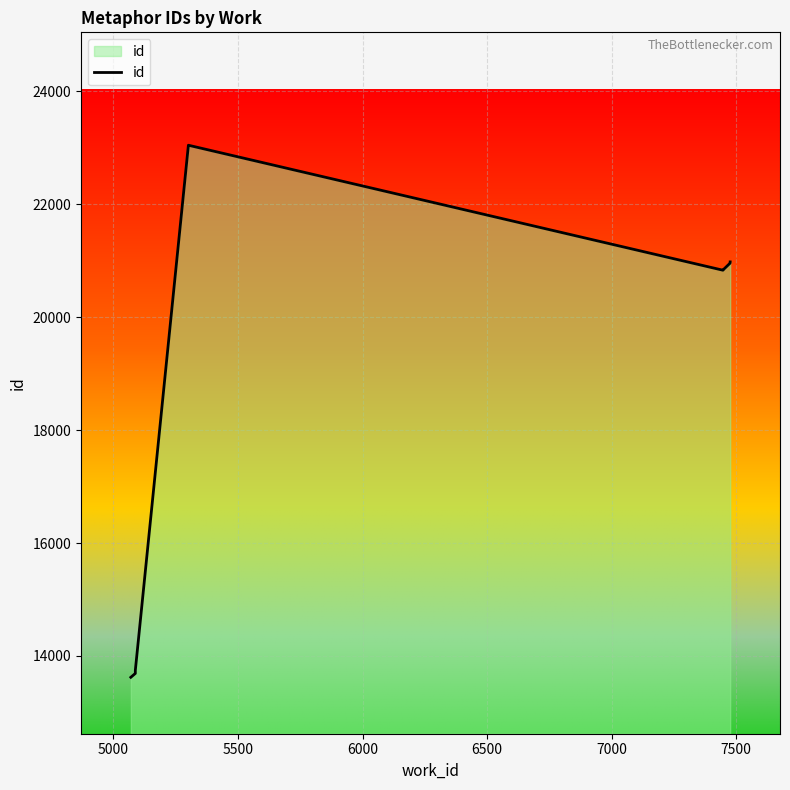

What is the minimum value shown in the chart?

13622